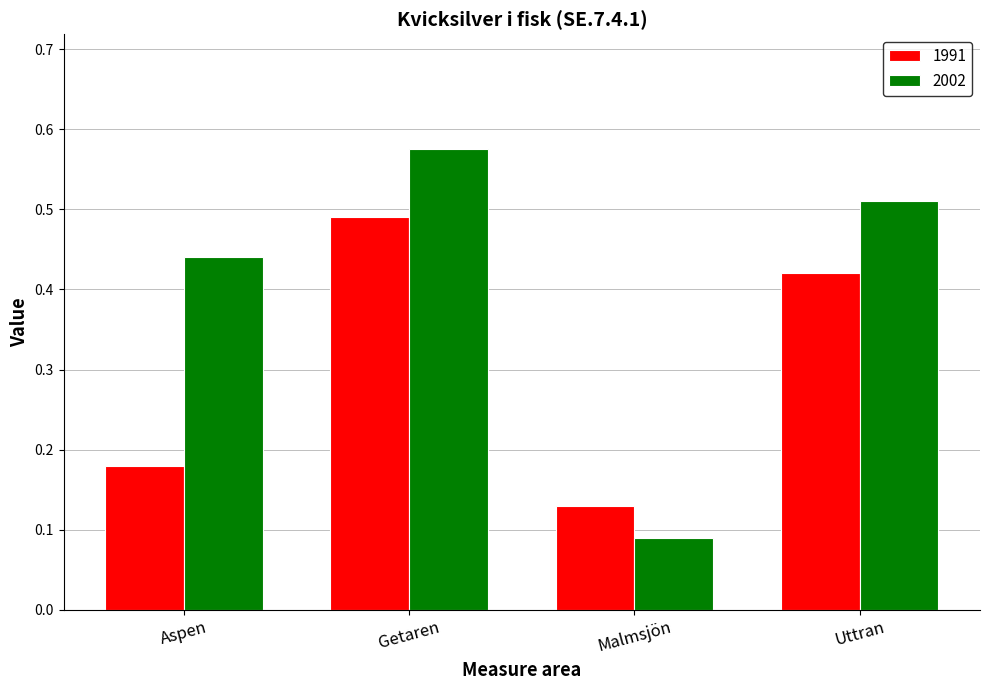

What is the sum of all 1991 values?

1.2